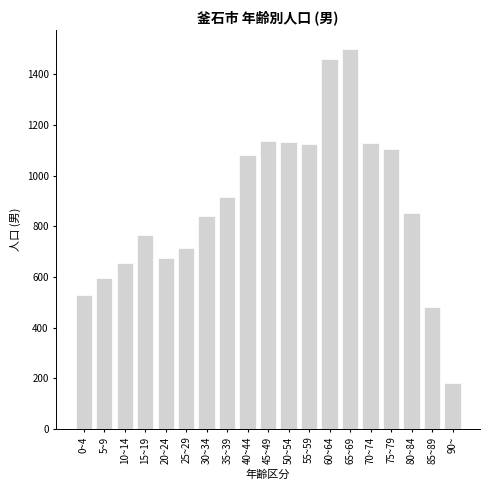

What is the value of the 7th bar from the left?

842